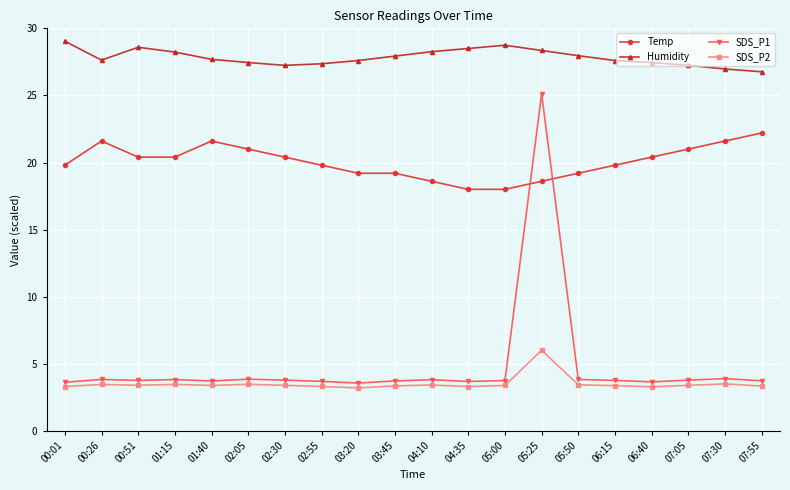

At which category does Temp reach its first local peak?

00:26